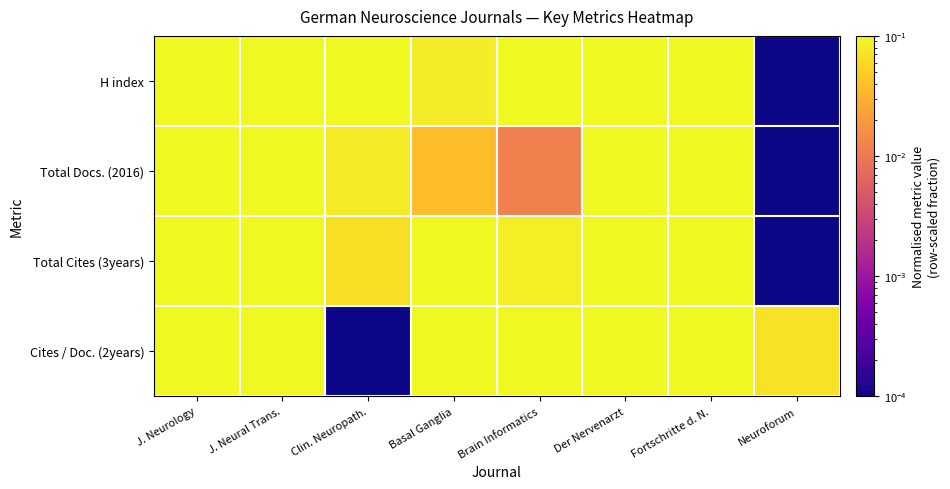

Which series has the widest spread of values?

H index